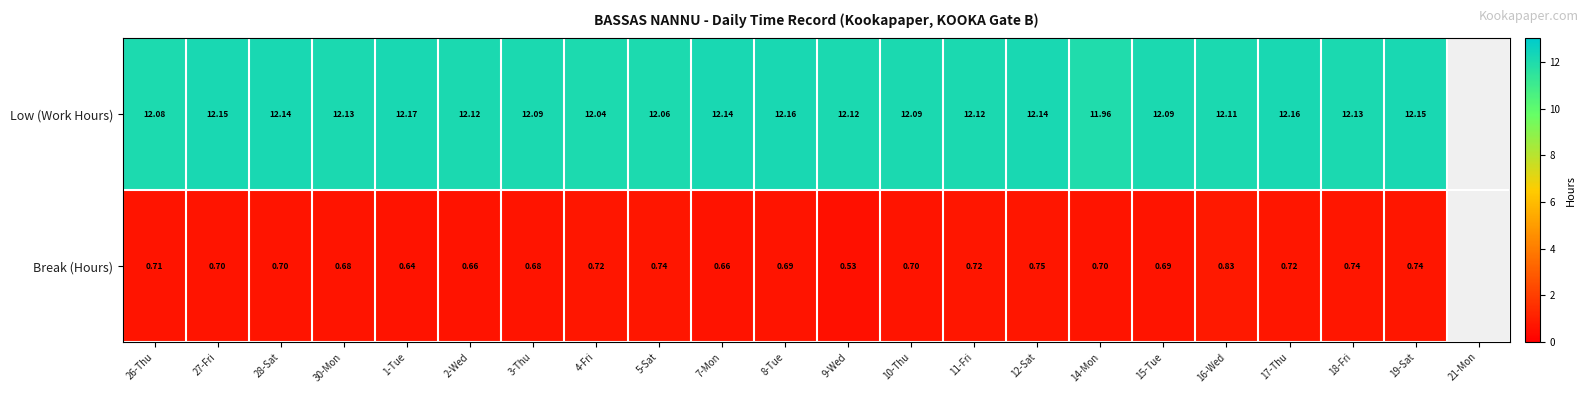

What is the smallest value displayed?

0.5